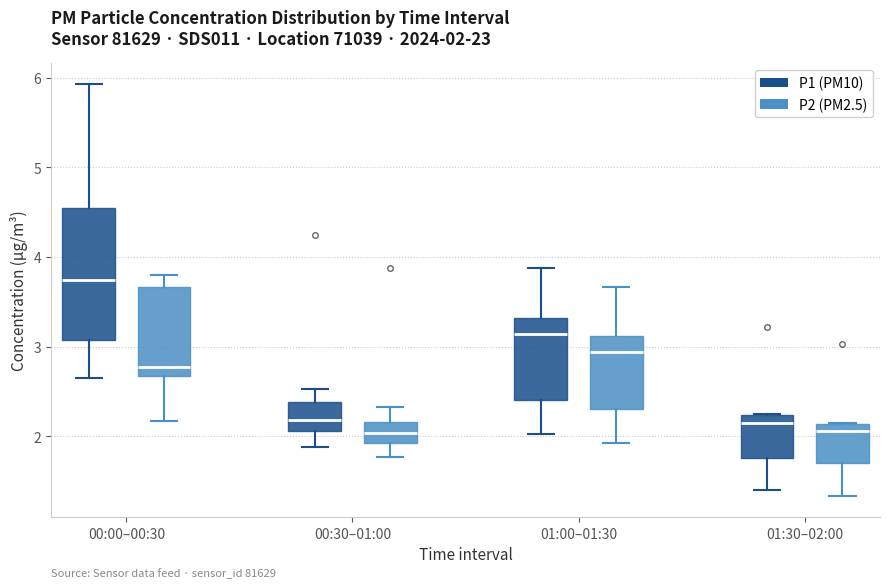

Which box is the tallest, from its lower edge to its upper edge?

00:00–00:30 (P1 (PM10))